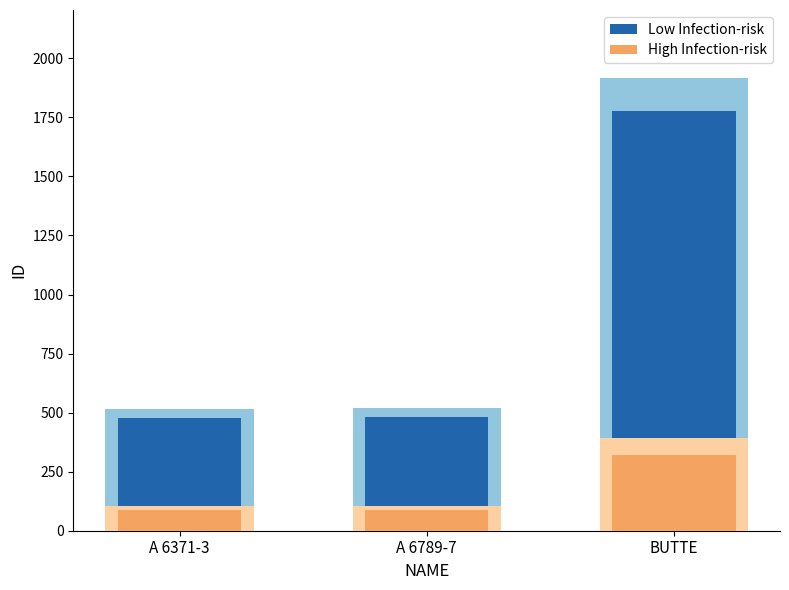

List the series in order of their peak value, highest first.

Low Infection-risk, High Infection-risk